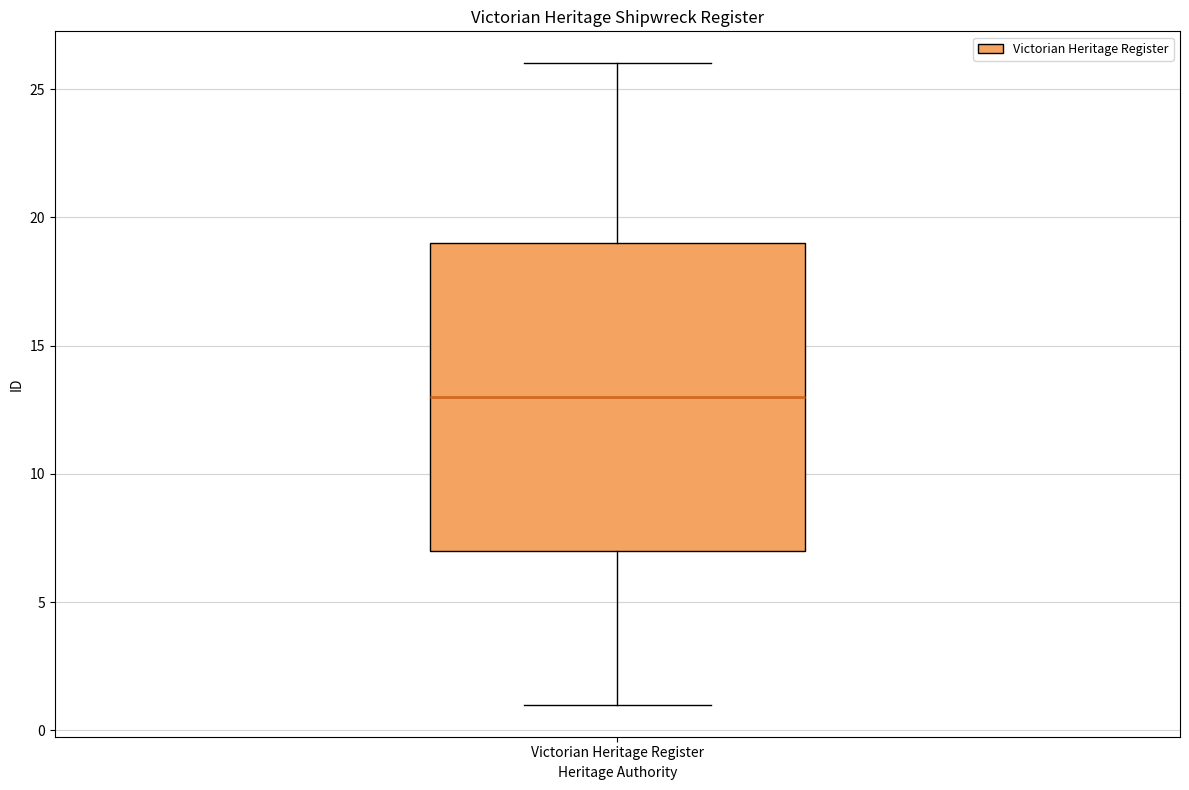

Where does the median line of the box for Victorian Heritage Register sit on the y-axis? The values are not printed on the chart, so give them approximately, as read against the axis.

13